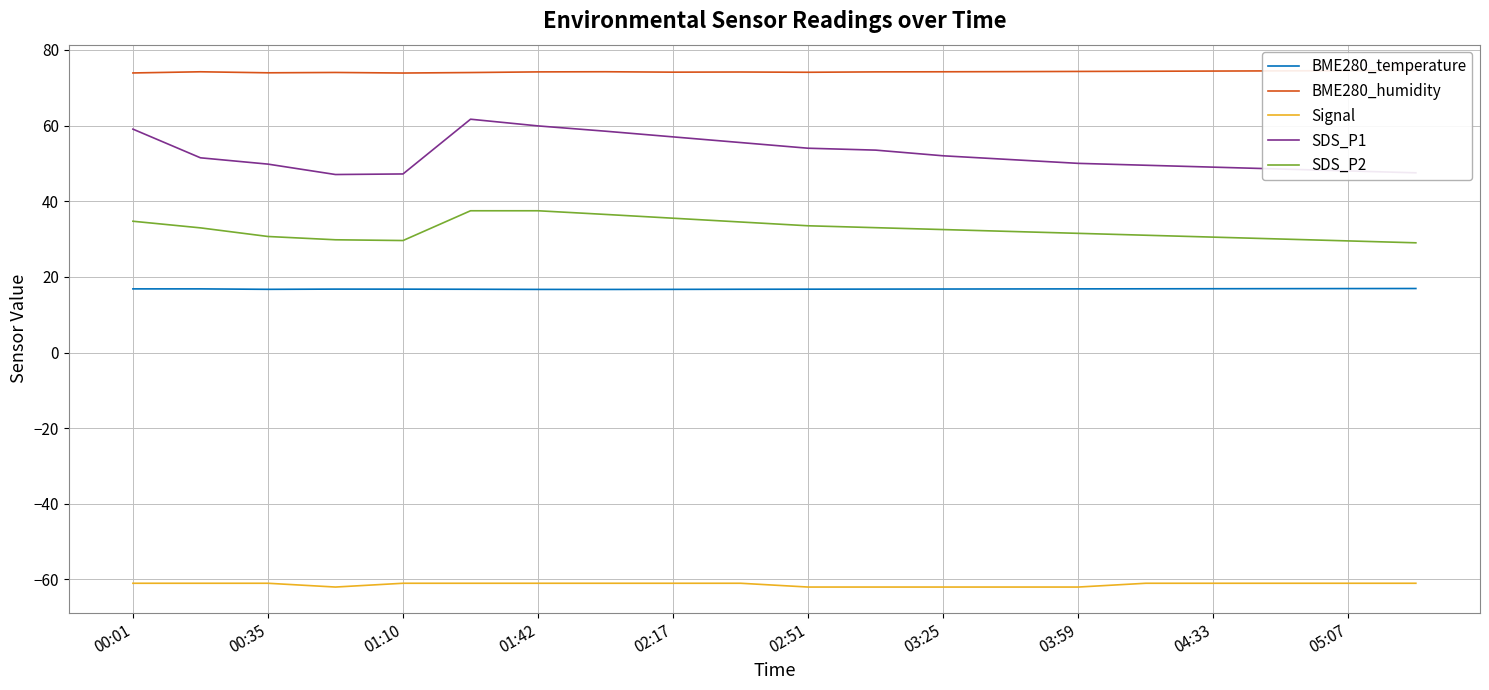

What are all the series names shown in the legend?

BME280_temperature, BME280_humidity, Signal, SDS_P1, SDS_P2